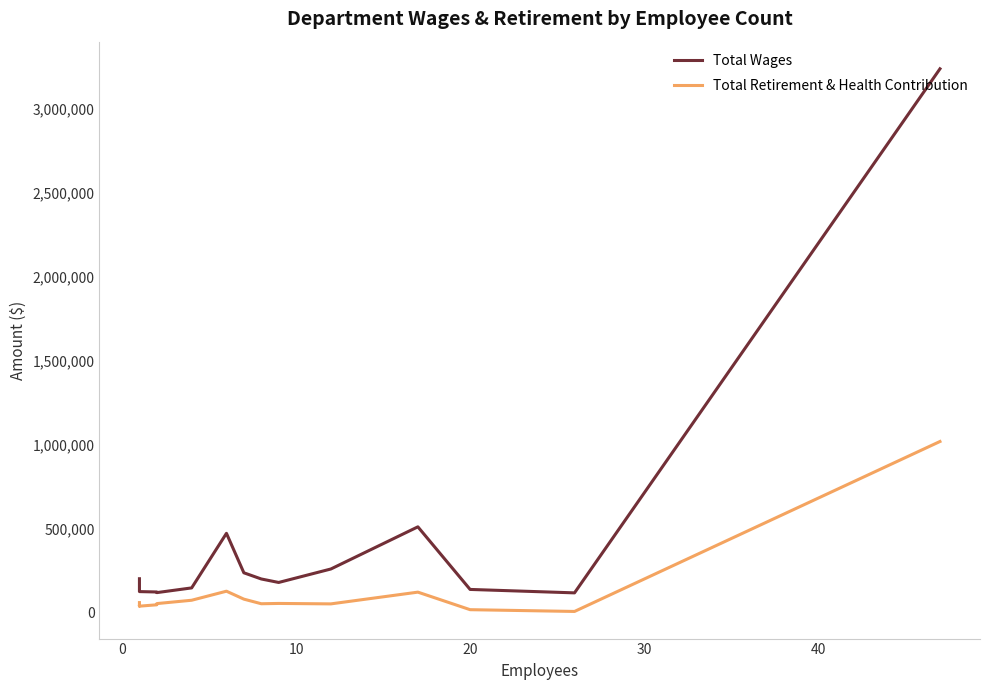

What are all the series names shown in the legend?

Total Wages, Total Retirement & Health Contribution